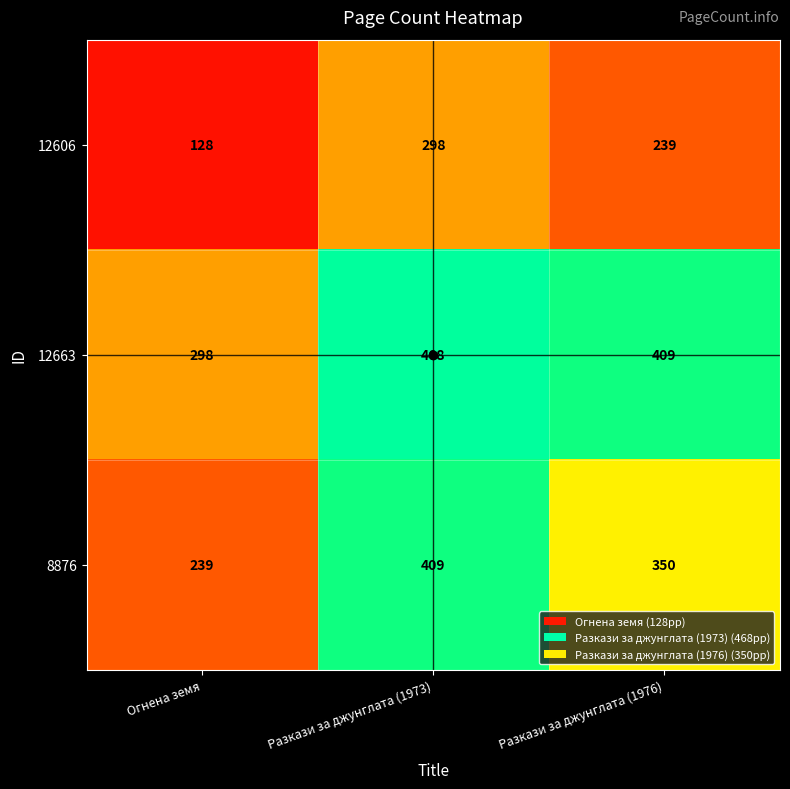

The 12663 series shows 468 at Разкази за джунглата (1973). True or false?

True